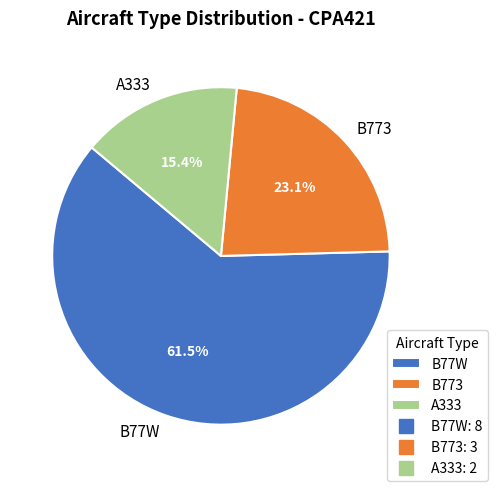

Which category has the smallest portion of the pie?

A333